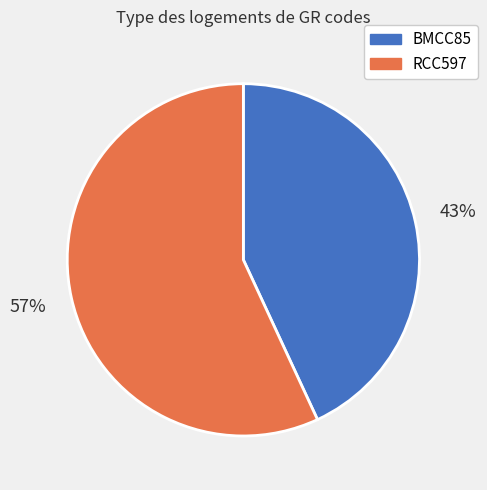

How many slices are in this pie chart?

2